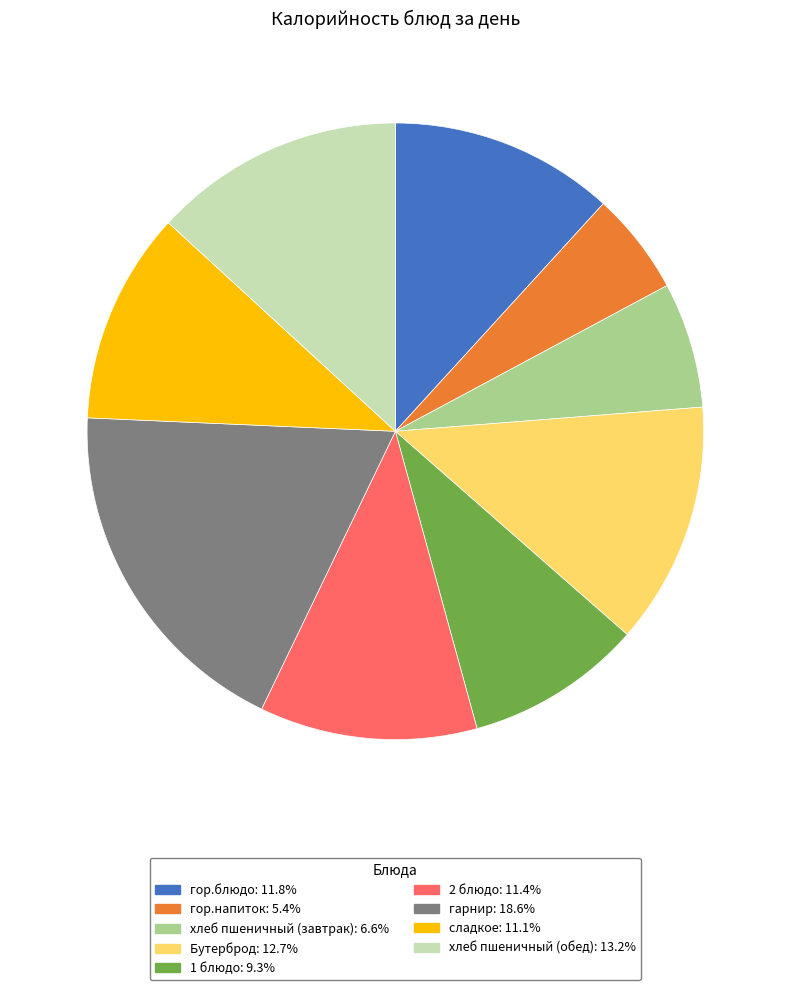

Is it true that гарнир is 5% of the pie?

False